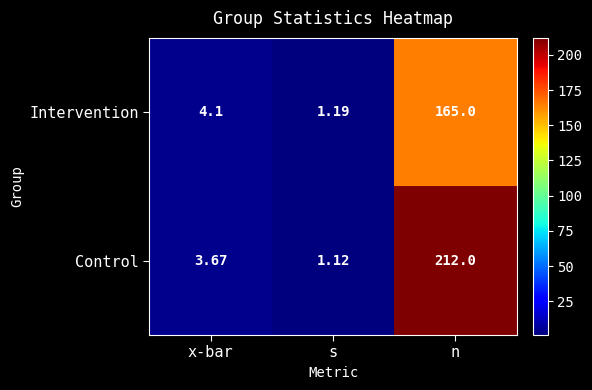

Rank the series at s from highest to lowest value.

Intervention, Control